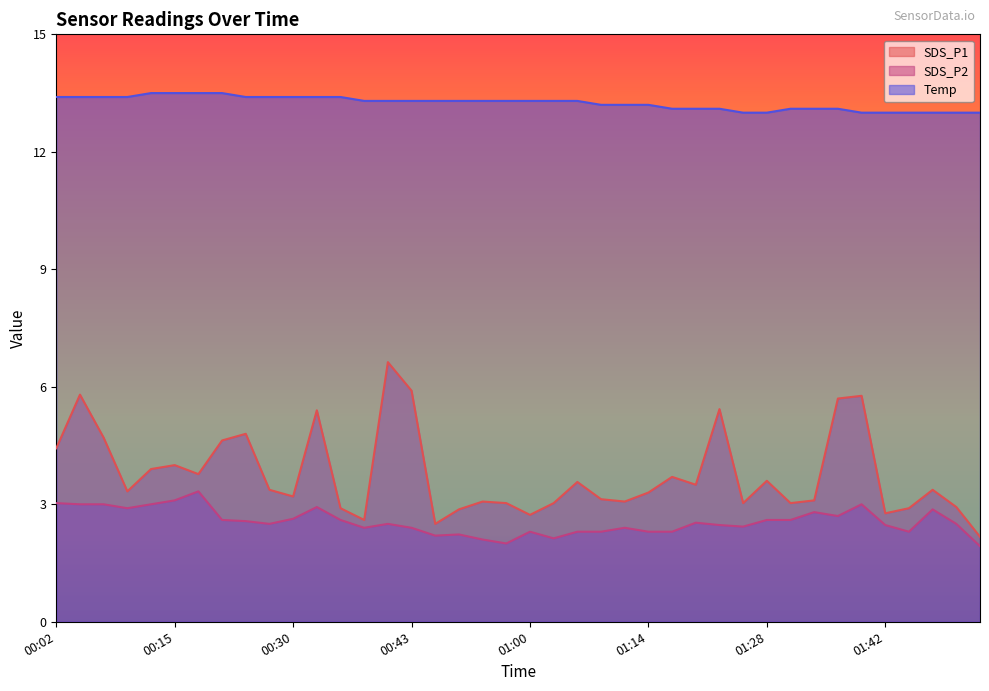

At which category is the sum across all series the highest?

00:40